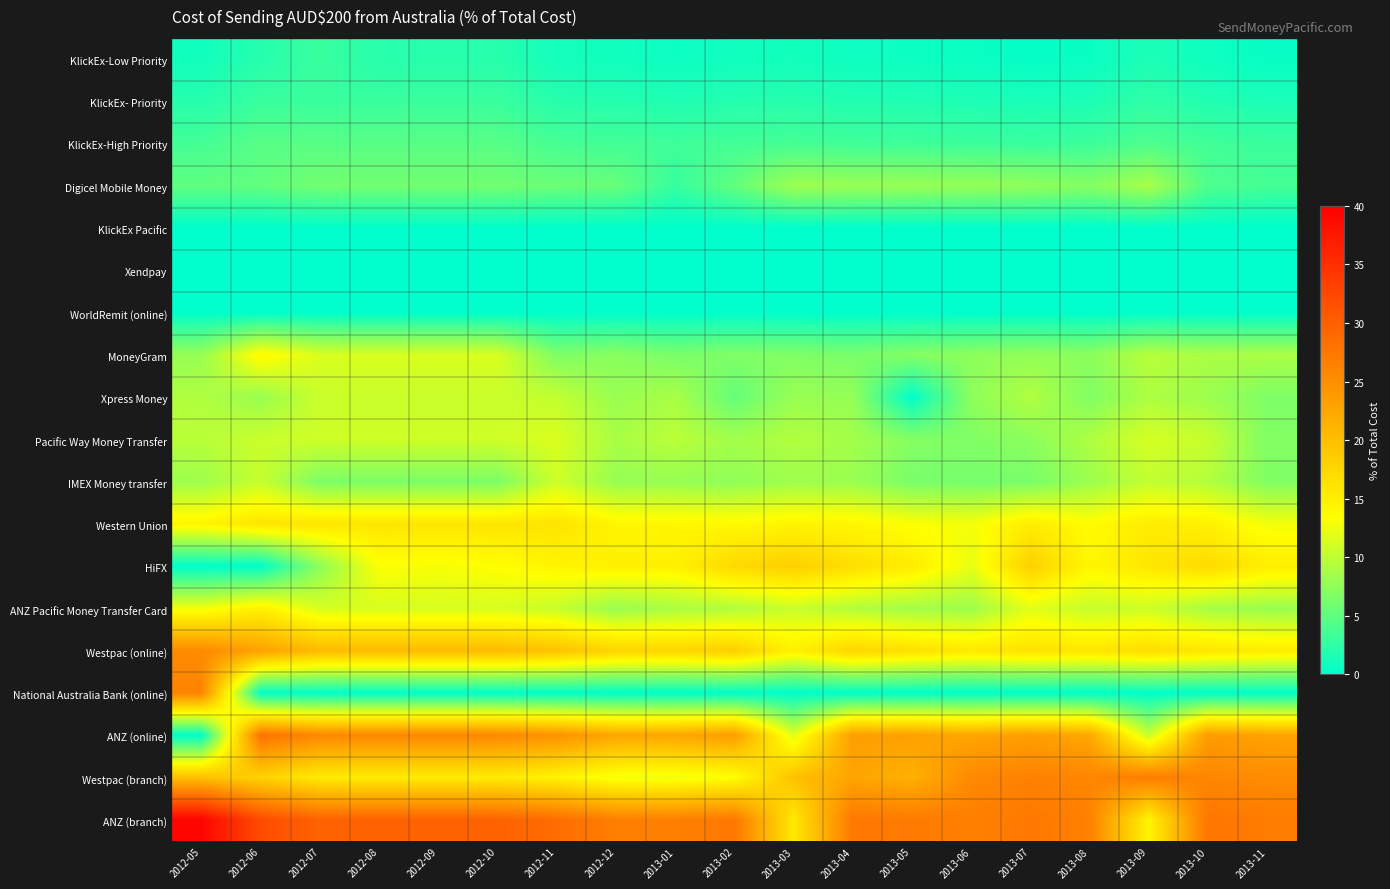

Between 2013-11 and 2013-09, which is larger?

2013-09